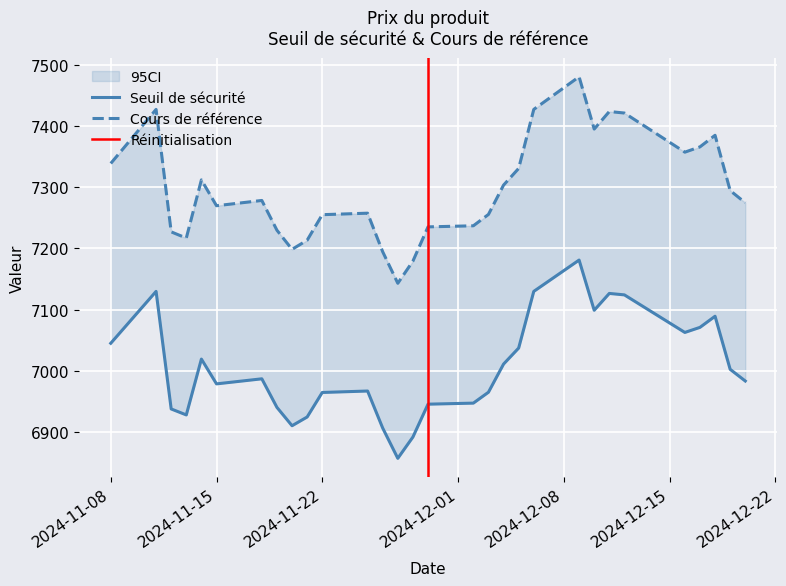

What is the maximum value shown in the chart?

7480.1